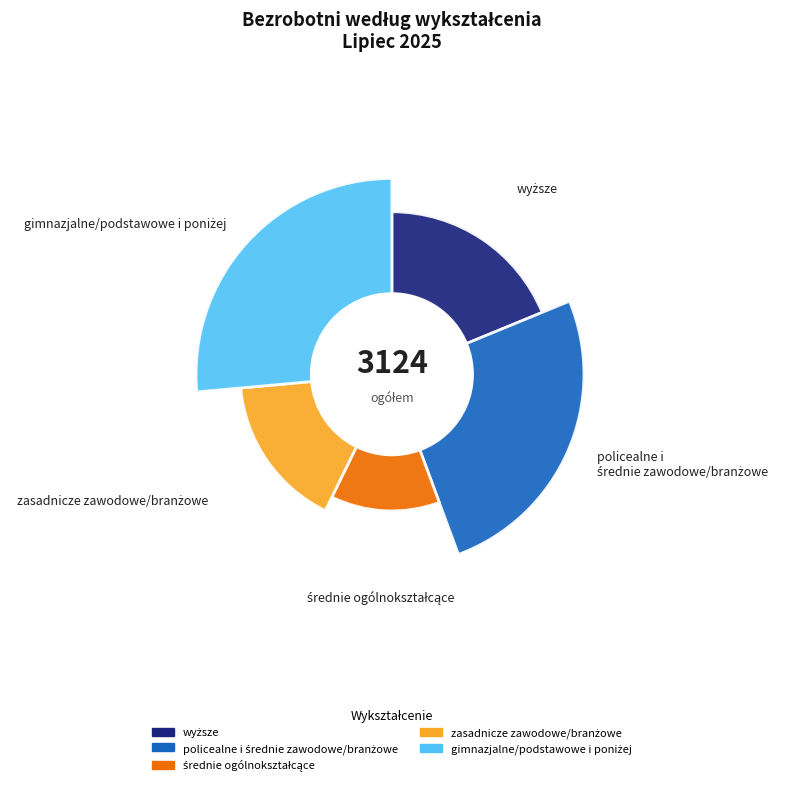

Rank the categories by value from highest to lowest.

gimnazjalne/podstawowe i poniżej, policealne i średnie zawodowe/branżowe, wyższe, zasadnicze zawodowe/branżowe, średnie ogólnokształcące